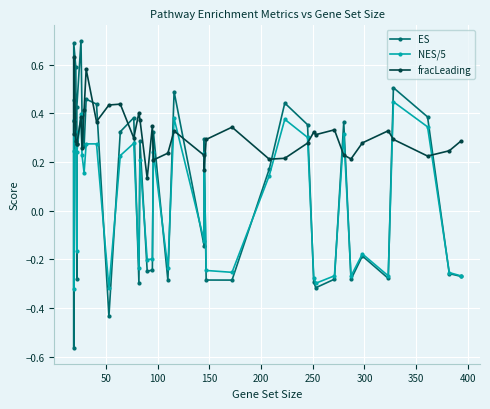

How many intersections are there between NES/5 and fracLeading?

16